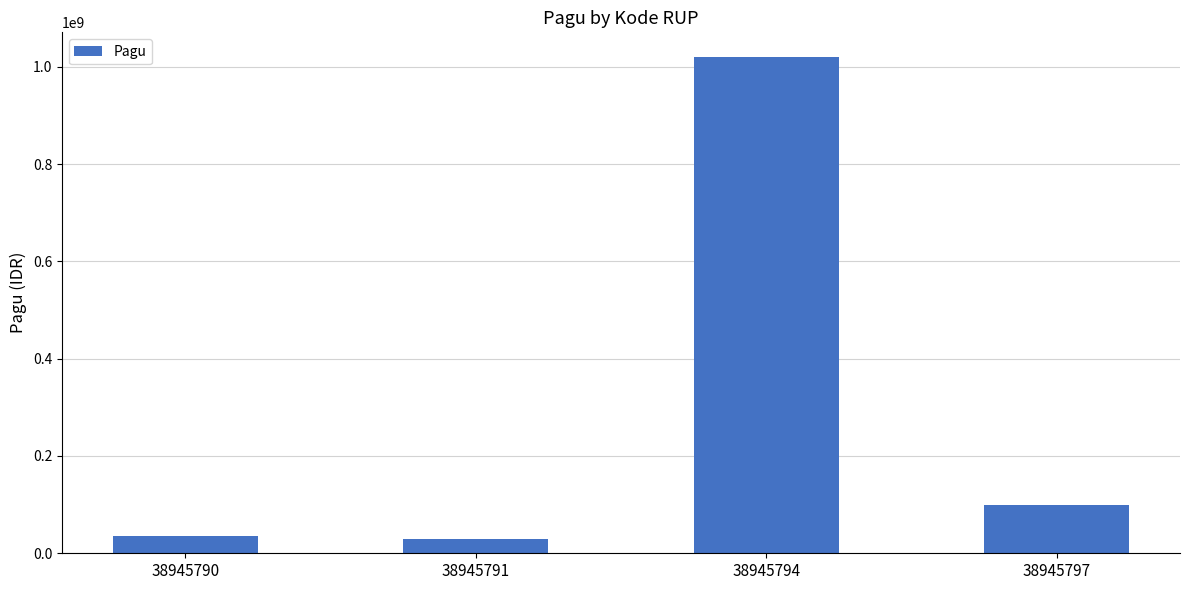

What is the sum of the values at 38945791 and 38945790?

66000000